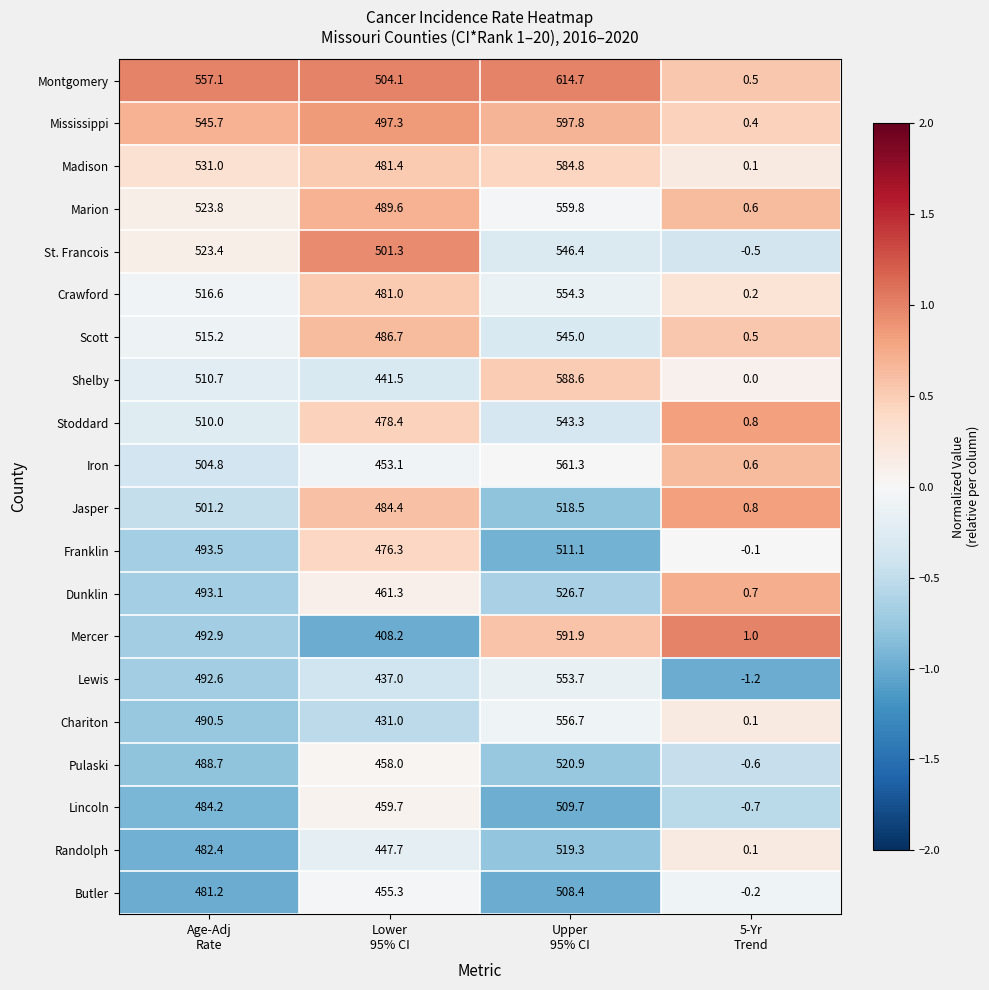

What is the sum of all Madison values?

1597.3